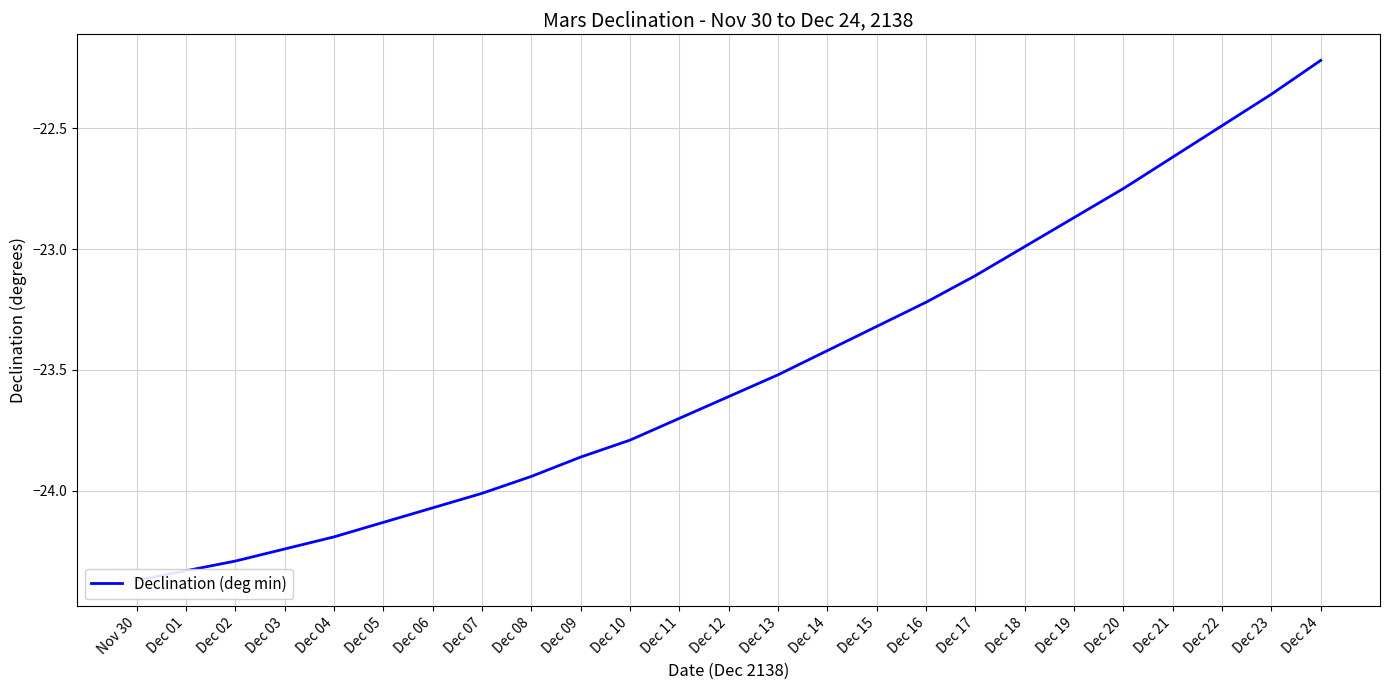

What position from the right is Dec 24?

1